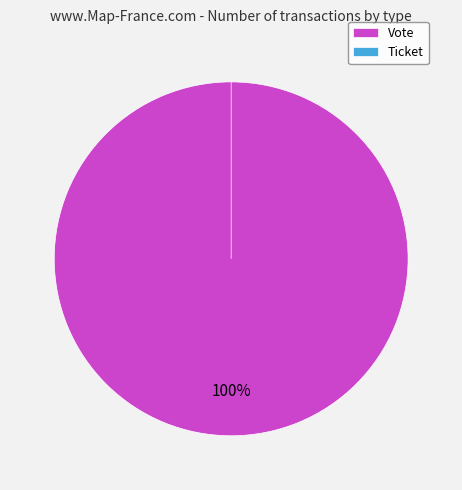

Rank the categories by value from highest to lowest.

Vote, Ticket